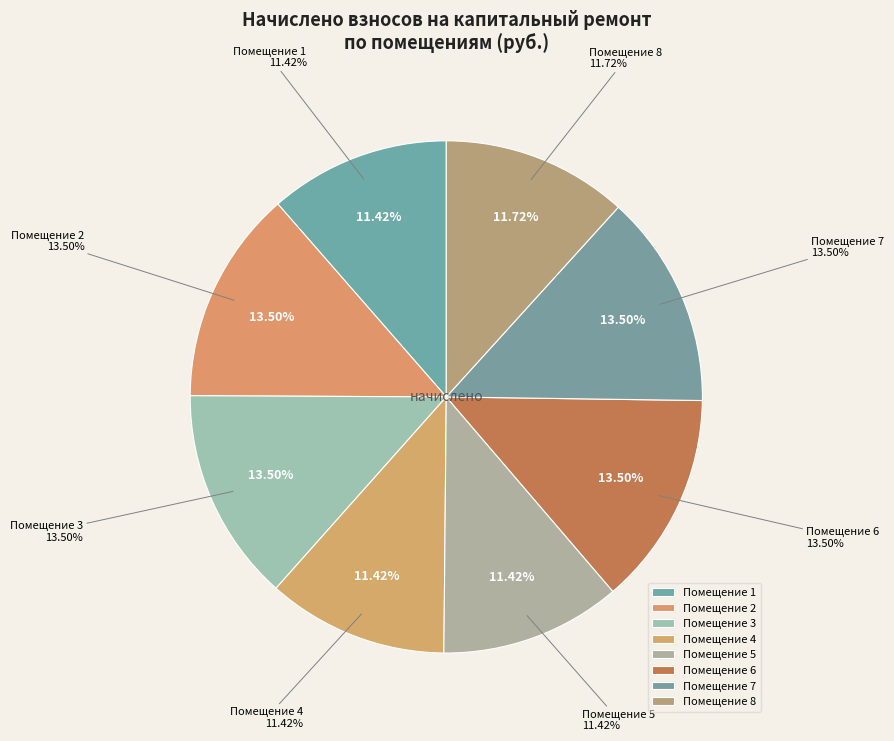

Is the sum of 1 and 8 greater than half?

No